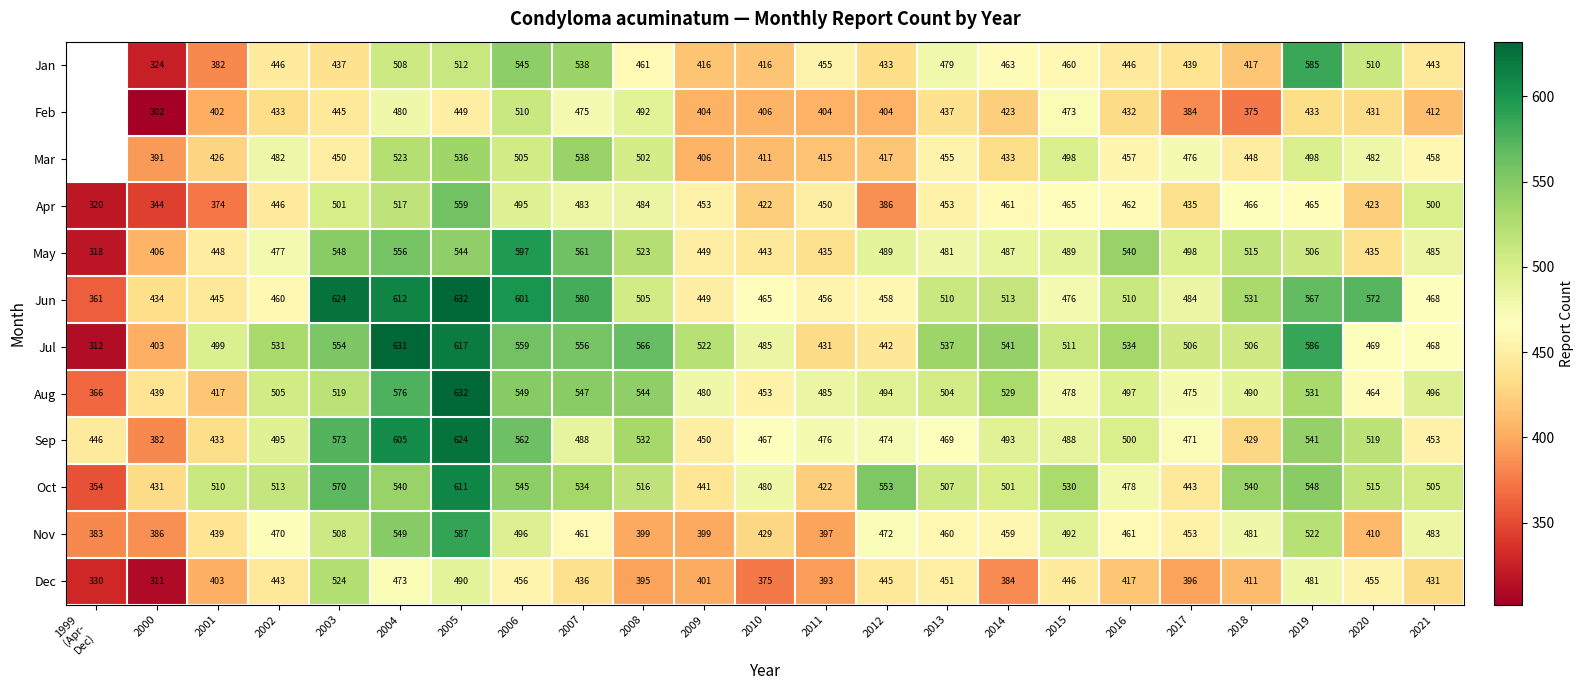

What is the difference between the highest and lowest values at 2001?

136